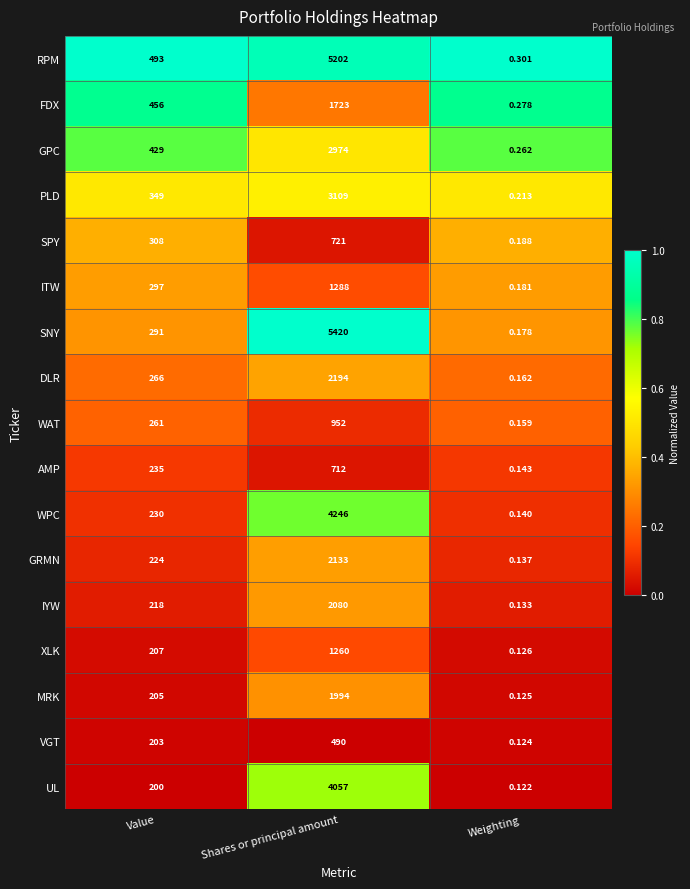

Which series has the largest range (max minus min)?

SNY